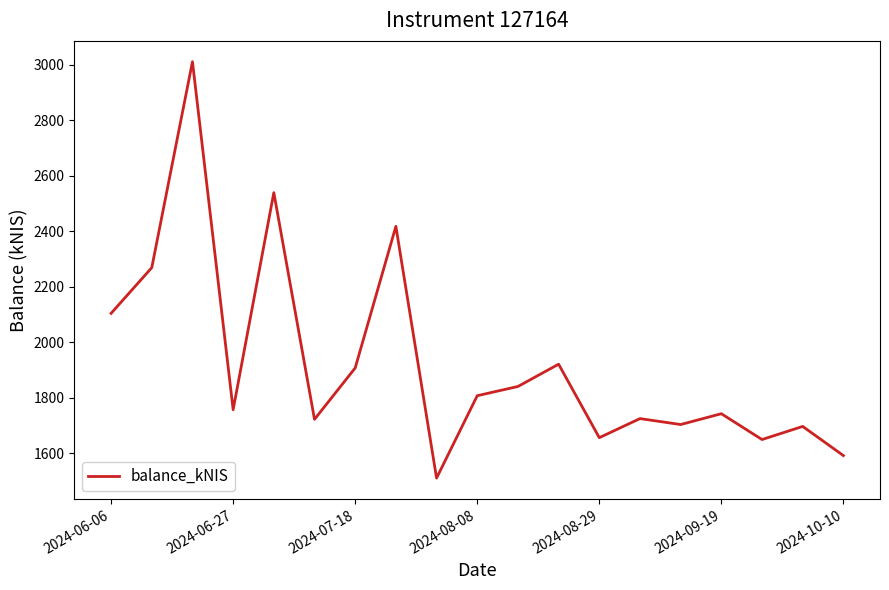

Count the number of data series in this chart.

1